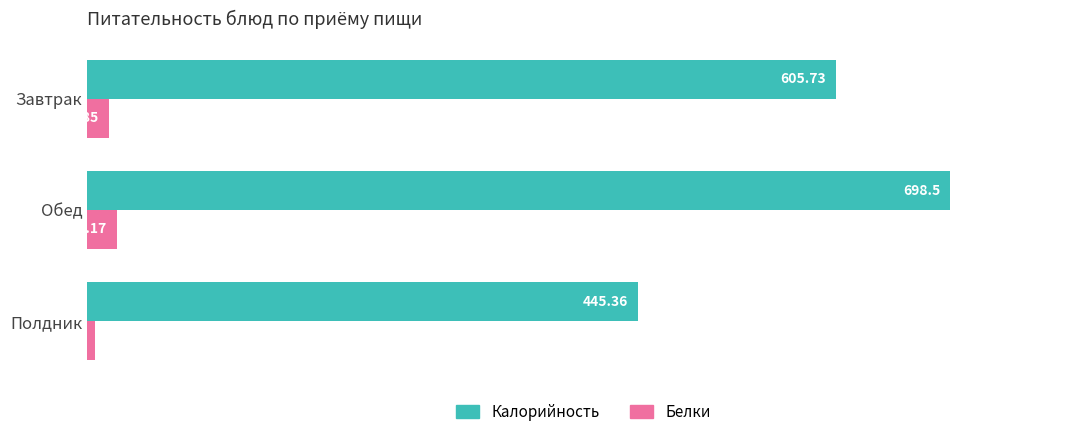

Rank the series by their average value, from lowest to highest.

Белки, Калорийность